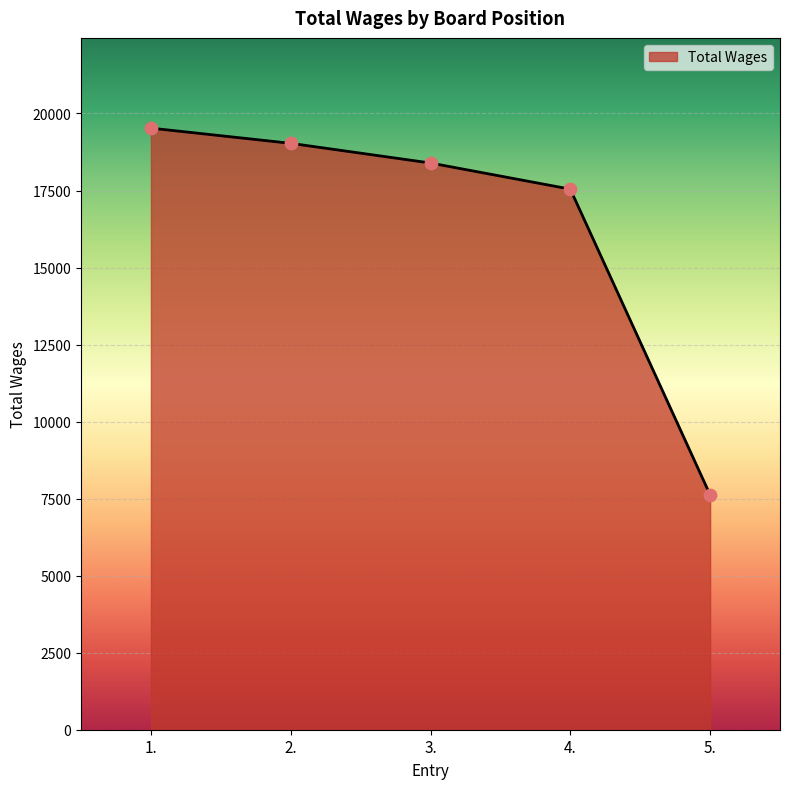

Which has a higher value, 2. or 3.?

2.